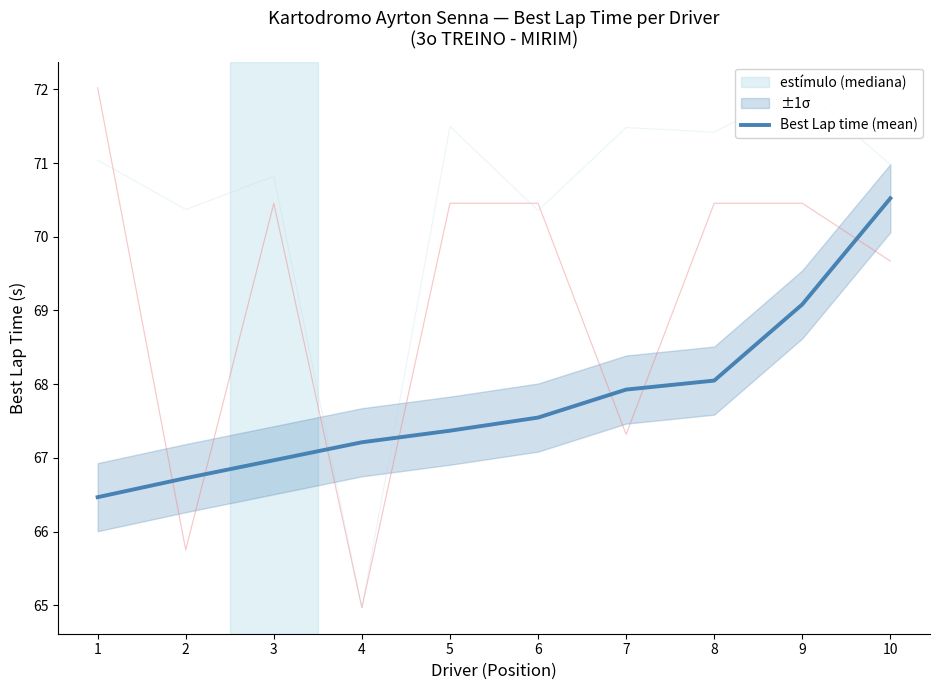

Reading left to right, list all the values displayed in this chart.

66.5	66.7	67.0	67.2	67.4	67.5	67.9	68.0	69.1	70.5